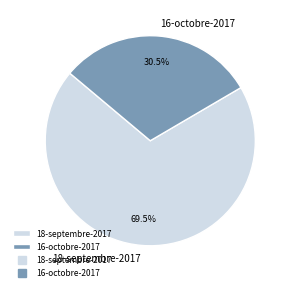

Is there a majority slice in this chart?

Yes